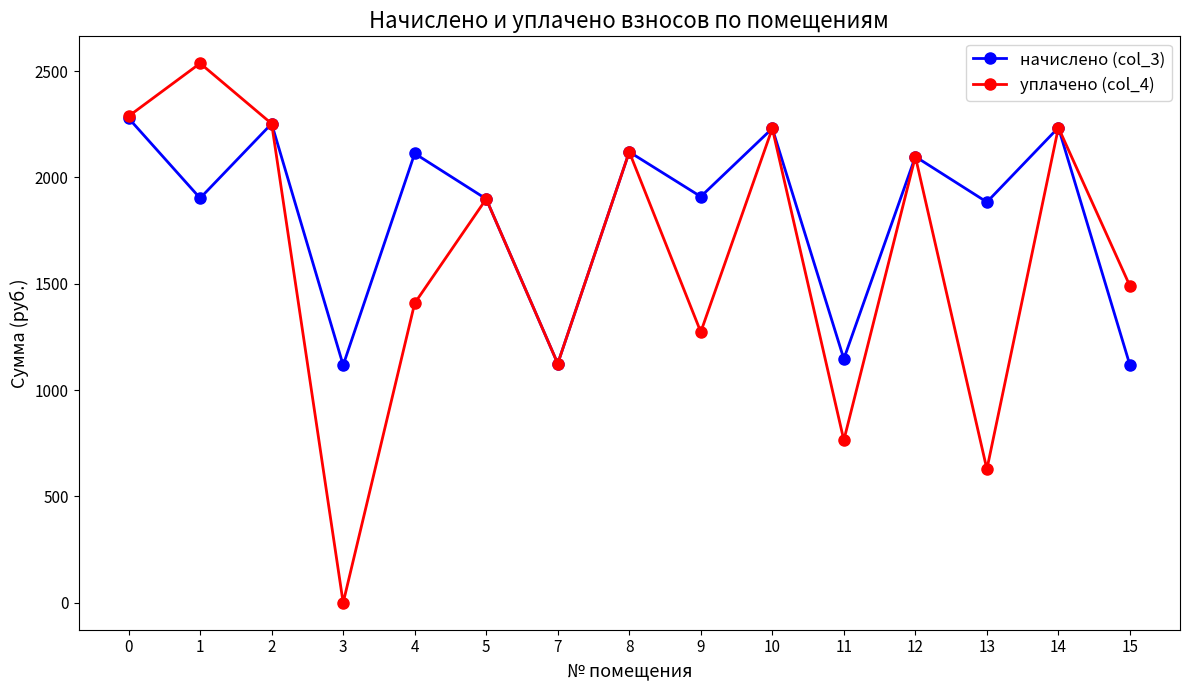

True or false: начислено (col_3) has a value of 425.0 at 3.

False